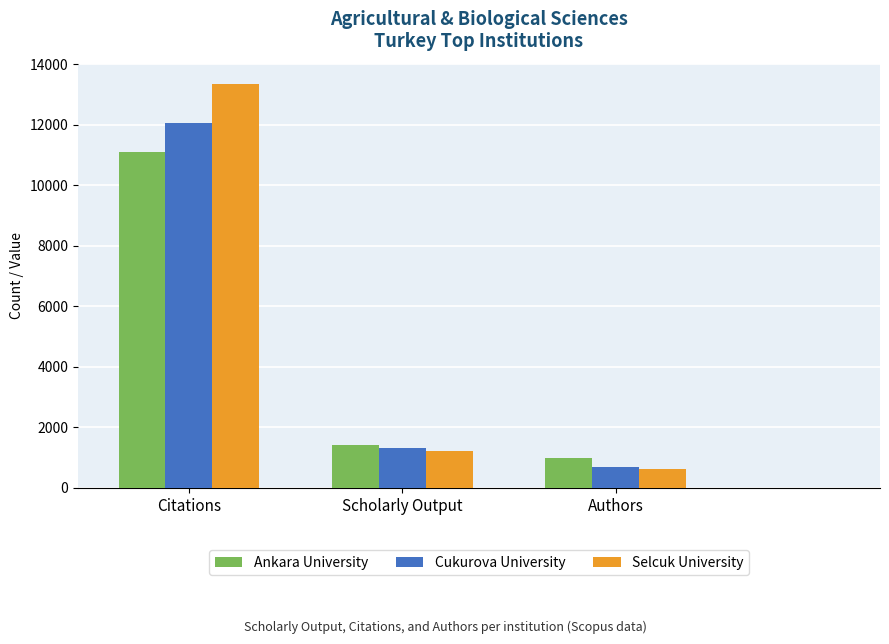

At which label does Selcuk University reach its minimum?

Authors